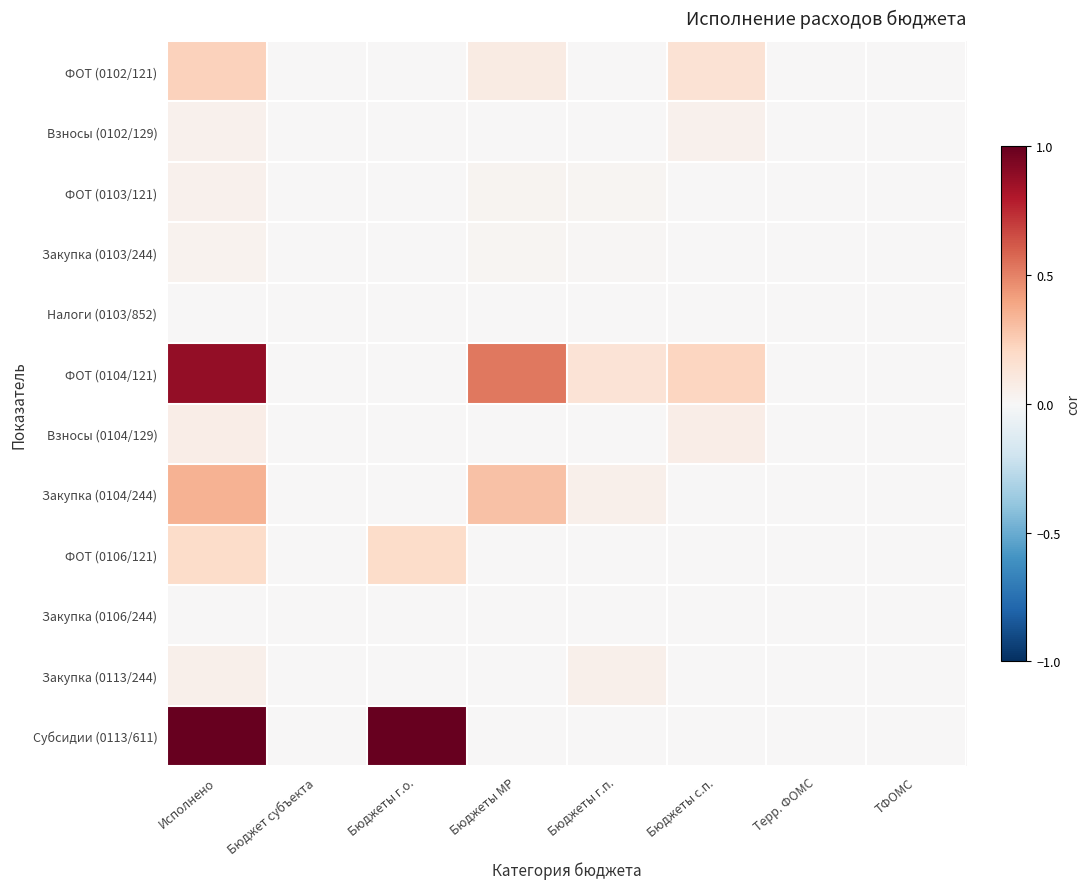

Which series changed the most between Бюджеты г.о. and Бюджеты с.п.?

Субсидии (0113/611)